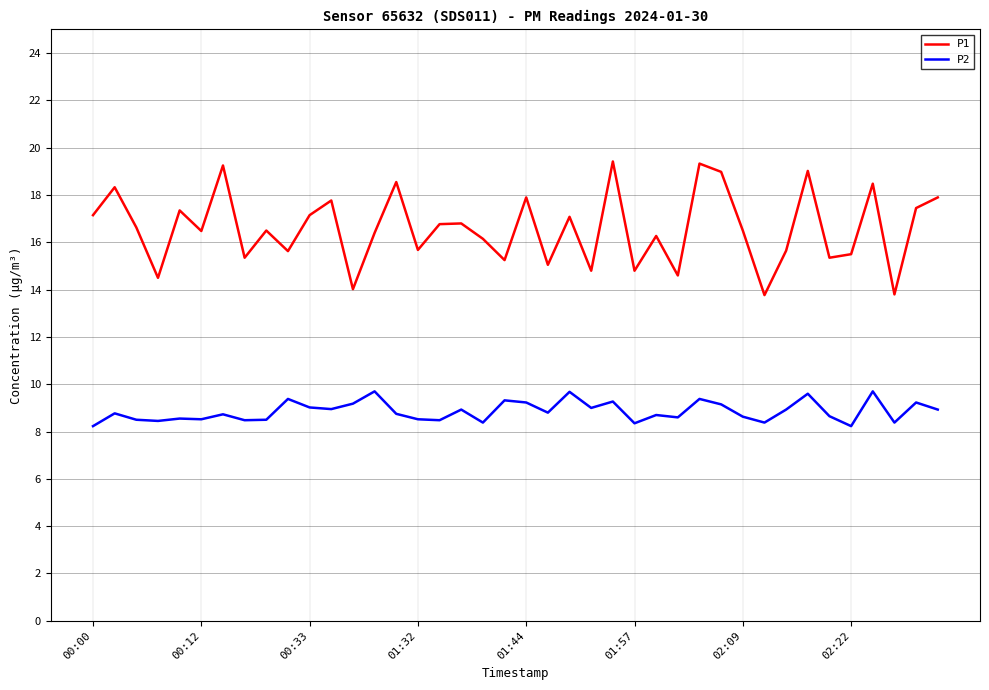

Which series has the widest spread of values?

P1